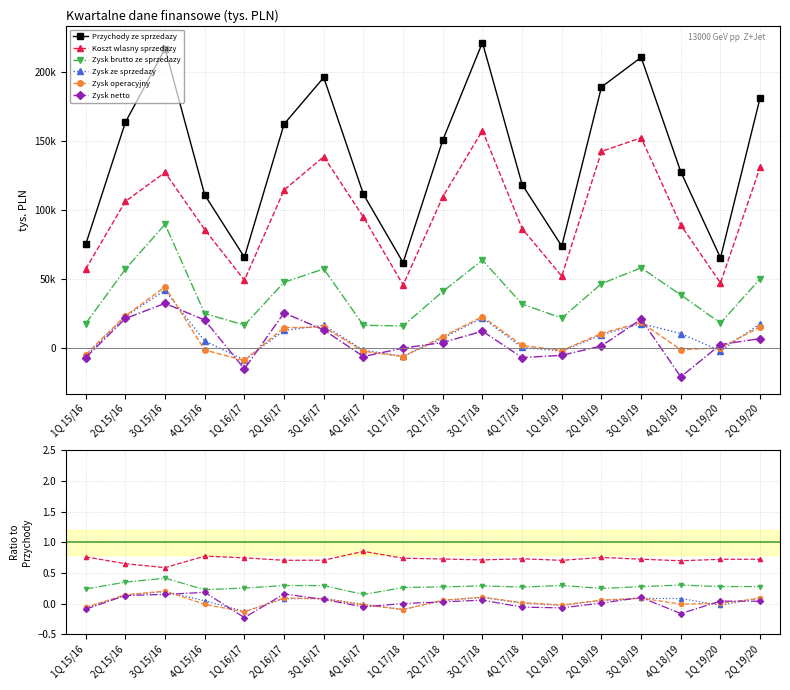

Which label corresponds to the largest value in the chart?

3Q 17/18